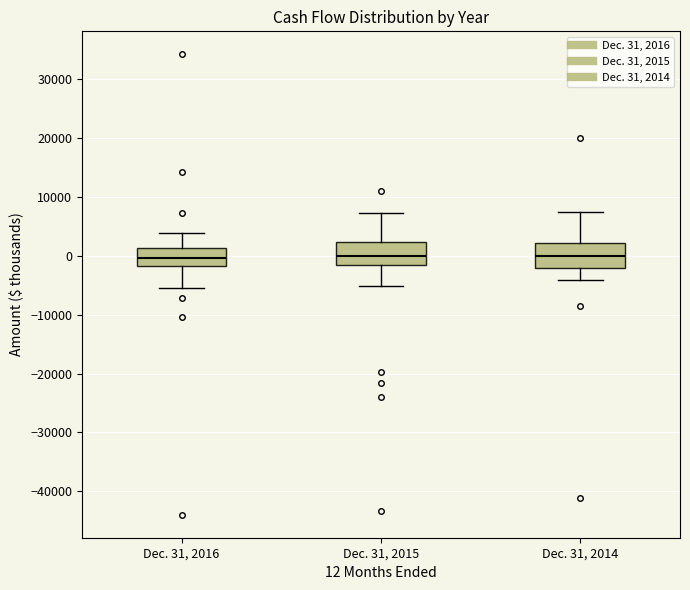

Reading left to right, read every box against the y-axis: the position of its median line, the range the box covers, and the ends of its whiskers. The values are not printed on the chart, so give them approximately, as read against the axis.

Dec. 31, 2016: median 0, box -2000 to 1000, whiskers -6000 to 4000
Dec. 31, 2015: median 0, box -2000 to 2000, whiskers -5000 to 7000
Dec. 31, 2014: median 0, box -2000 to 2000, whiskers -4000 to 7000